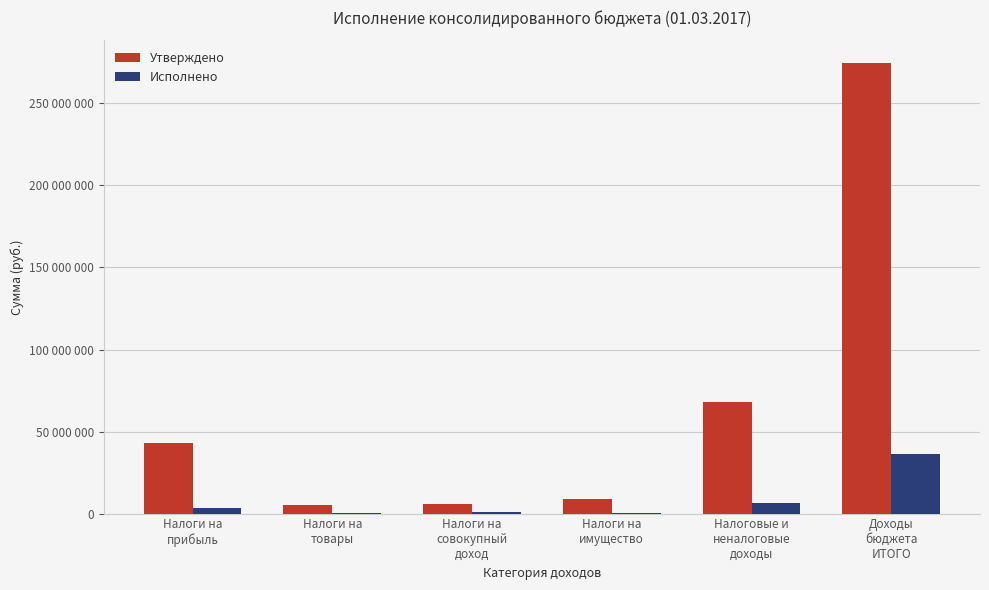

What is the label of the 6th bar from the left?

Доходы
бюджета
ИТОГО